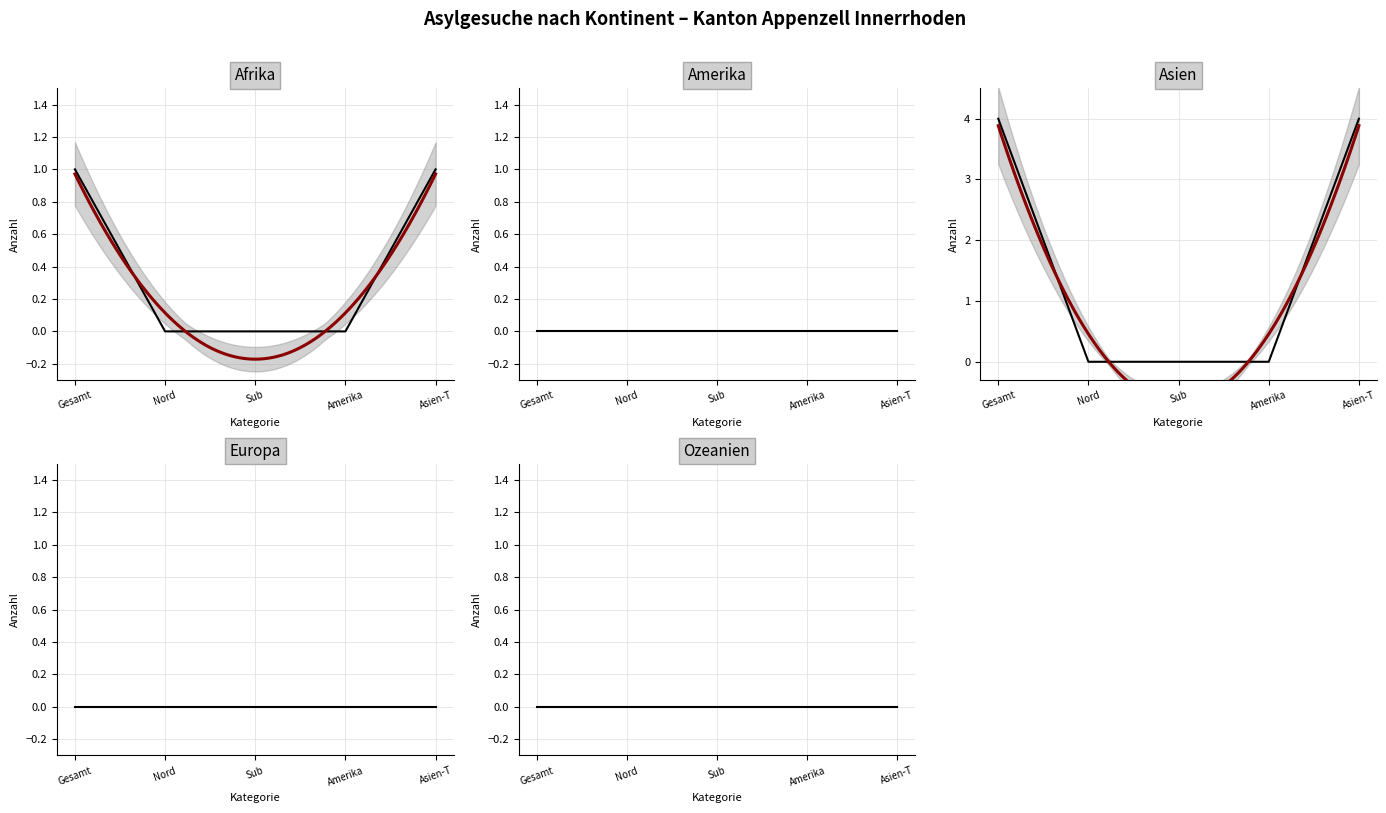

Rank the series at Asien-T from highest to lowest value.

Asien, Afrika, Amerika, Europa, Ozeanien